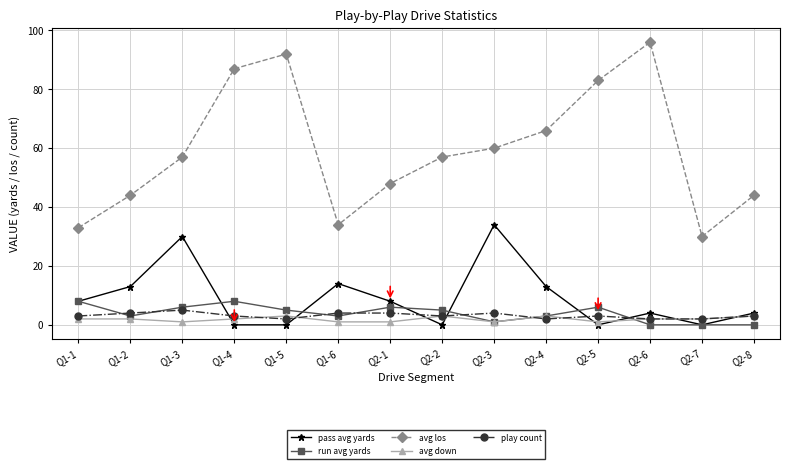

What position from the left is Q1-1?

1